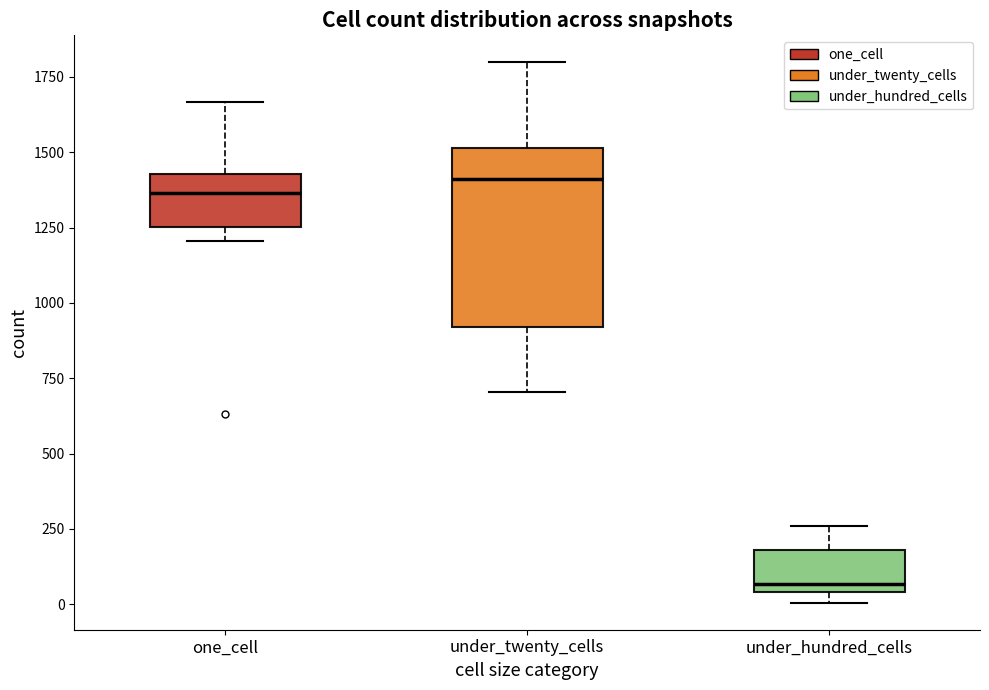

Where does the upper whisker of the box for one_cell end on the y-axis? The values are not printed on the chart, so give them approximately, as read against the axis.

1650